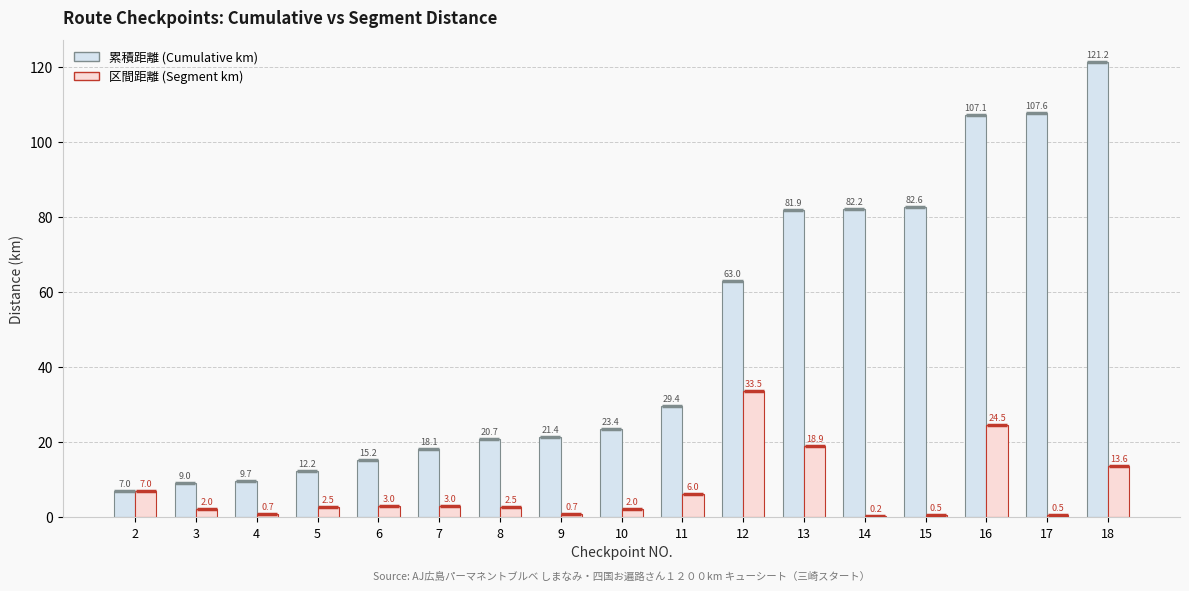

At which label is 区間距離 (Segment km) closest to 16?

18